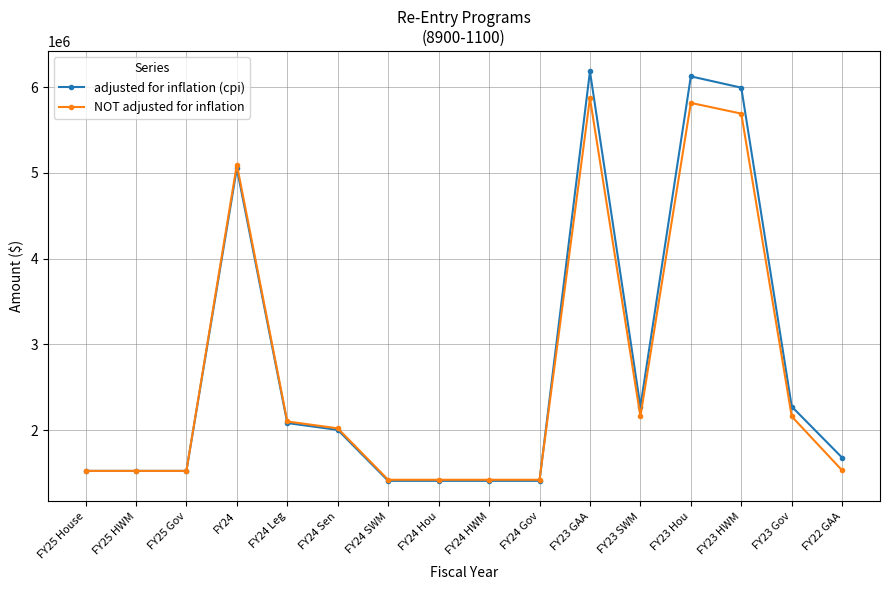

What is the difference between the NOT adjusted for inflation values at FY24 and FY23 HWM?

594607